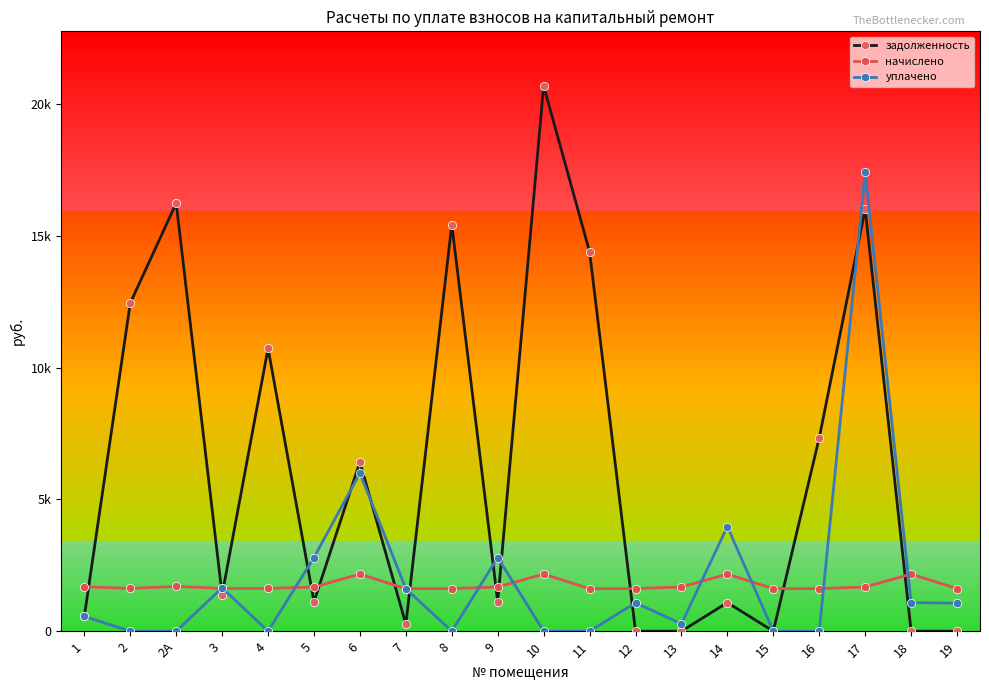

After their last crossing, which series has the higher values: уплачено or задолженность?

уплачено